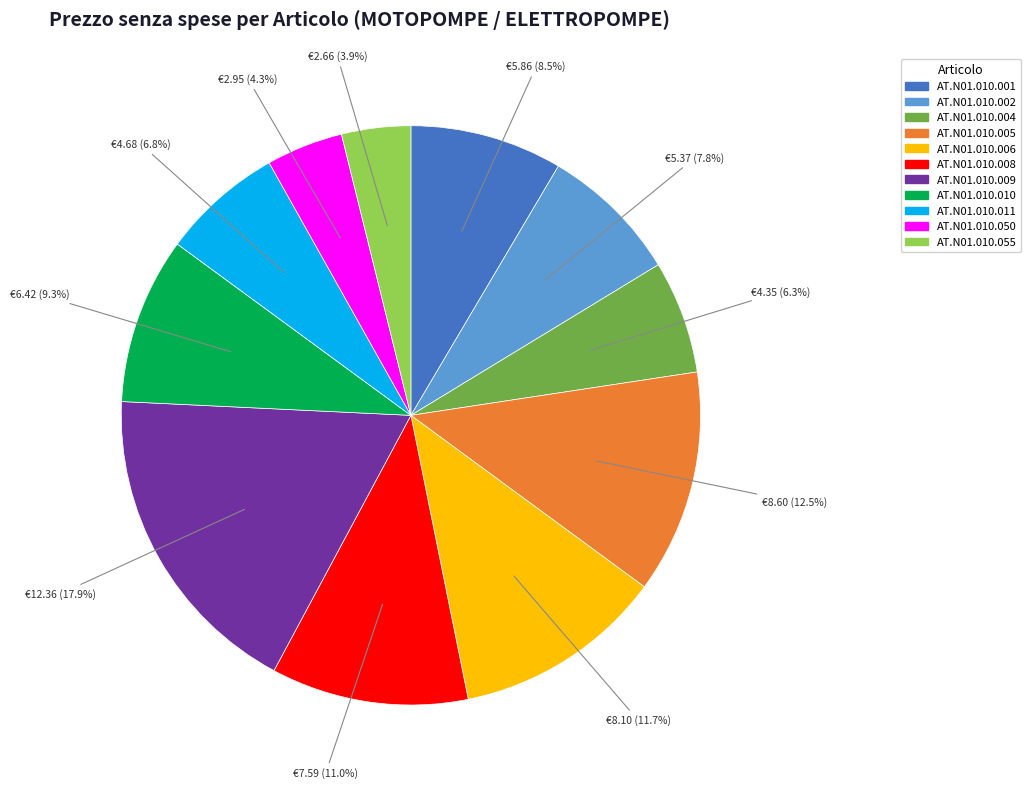

What is the total percentage of AT.N01.010.002 and AT.N01.010.010?

17.1%